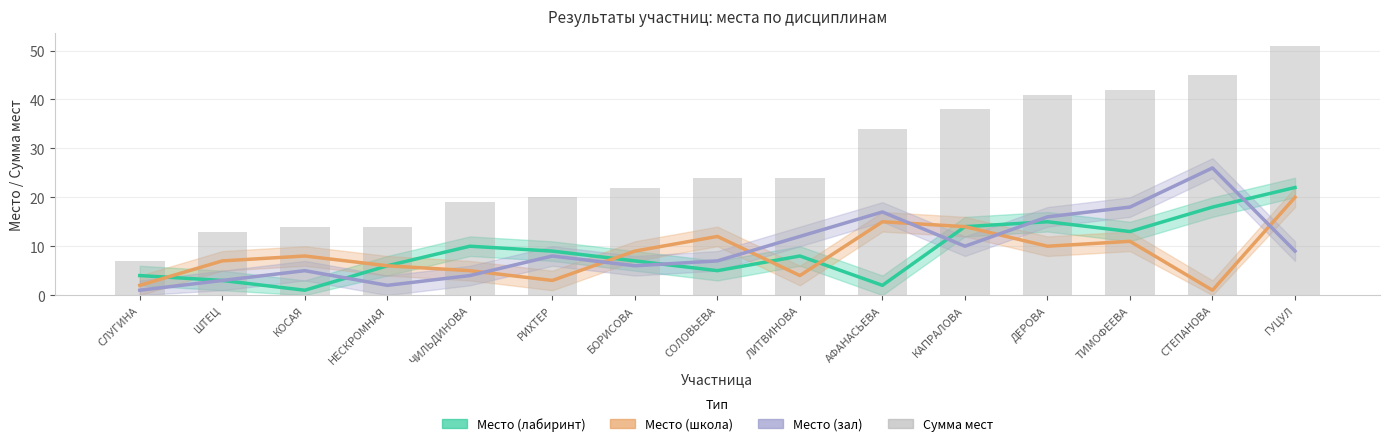

At АФАНАСЬЕВА, list the series in order from smallest to largest.

Место (лабиринт), Место (школа), Место (зал), Сумма мест